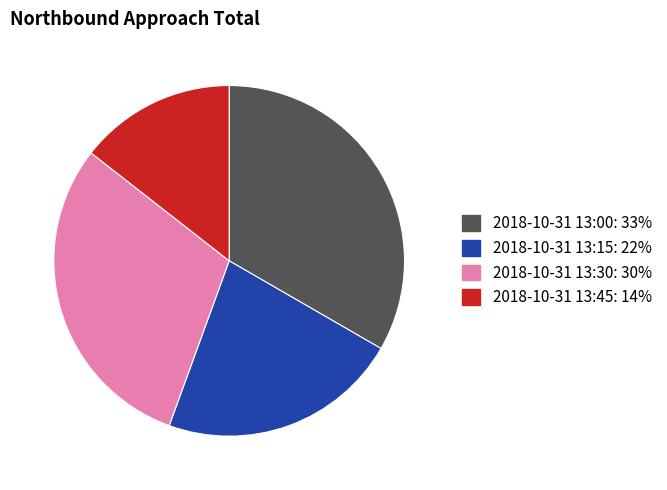

Which category has the biggest portion of the pie?

2018-10-31 13:00